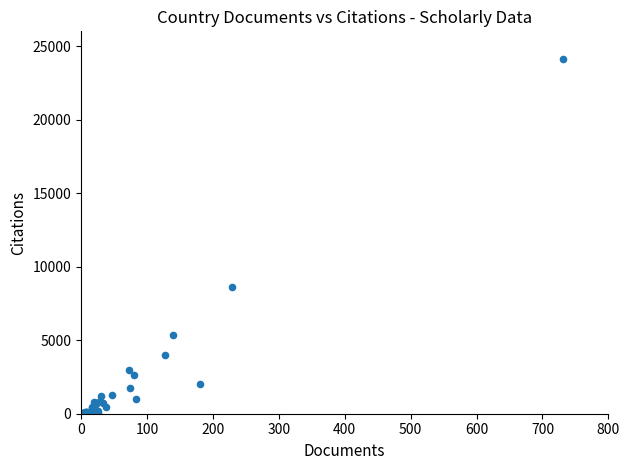

What Y value in the scatter plot is closest to 12059?

8627